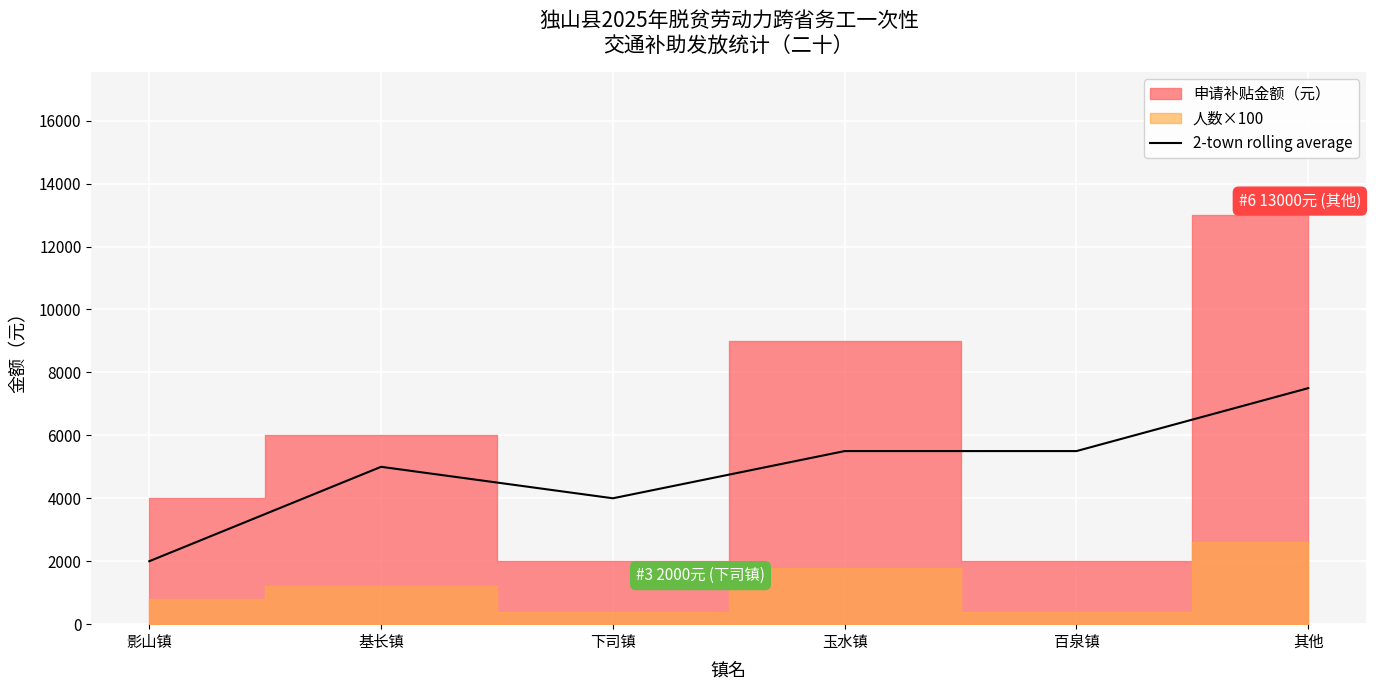

Which category has the lowest value in the 2-town rolling average series?

影山镇